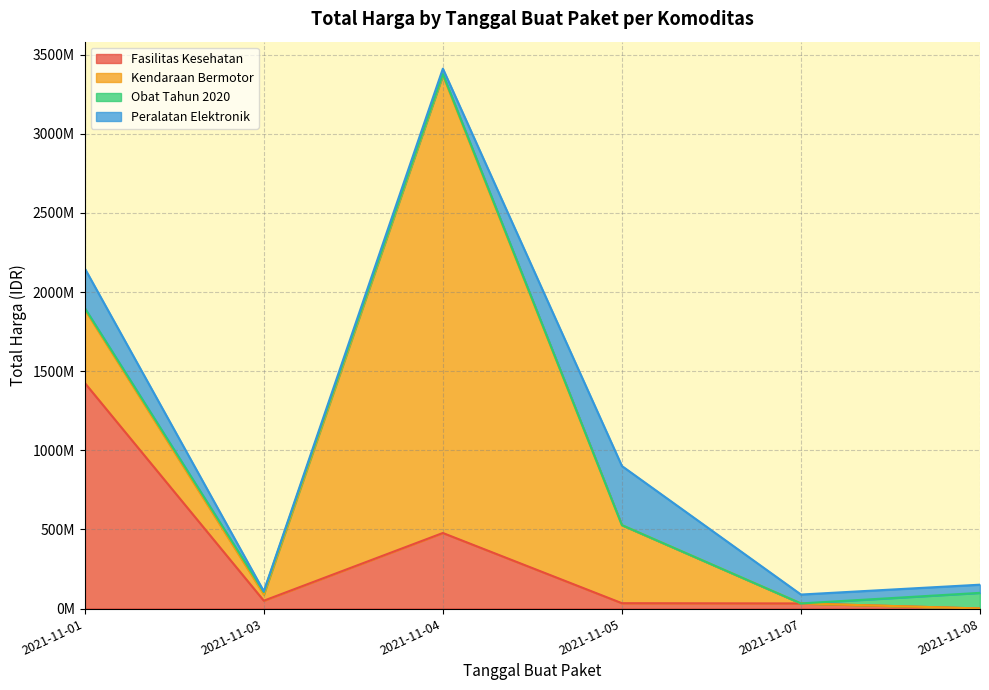

The Fasilitas Kesehatan series shows 1425867900 at 2021-11-01. True or false?

True